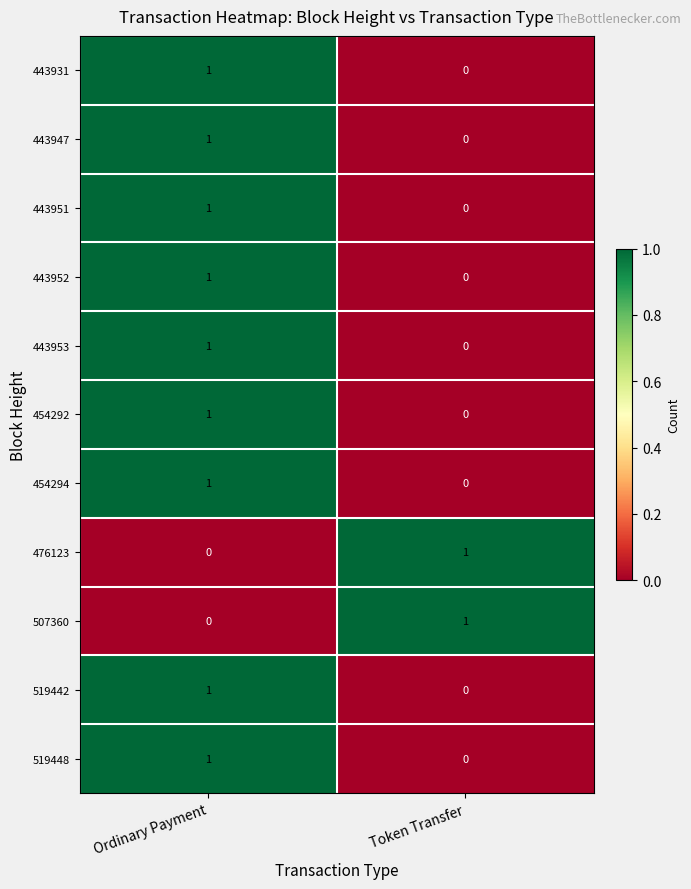

Reading left to right, list all the values displayed in this chart.

443931: 1	0
443947: 1	0
443951: 1	0
443952: 1	0
443953: 1	0
454292: 1	0
454294: 1	0
476123: 0	1
507360: 0	1
519442: 1	0
519448: 1	0